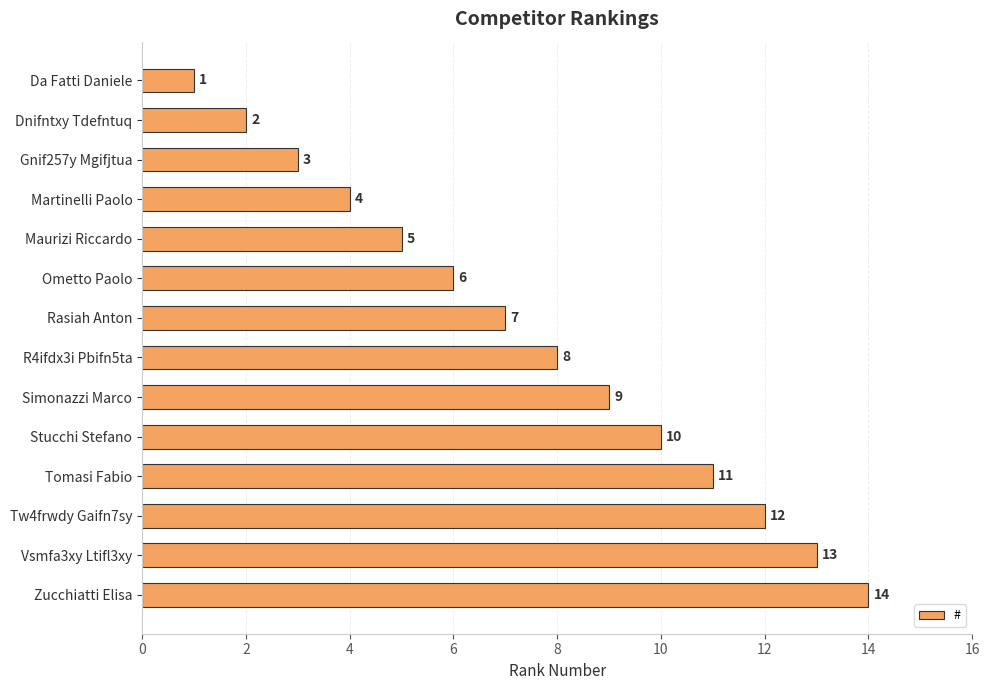

True or false: the data shows 1 at Dnifntxy Tdefntuq.

False